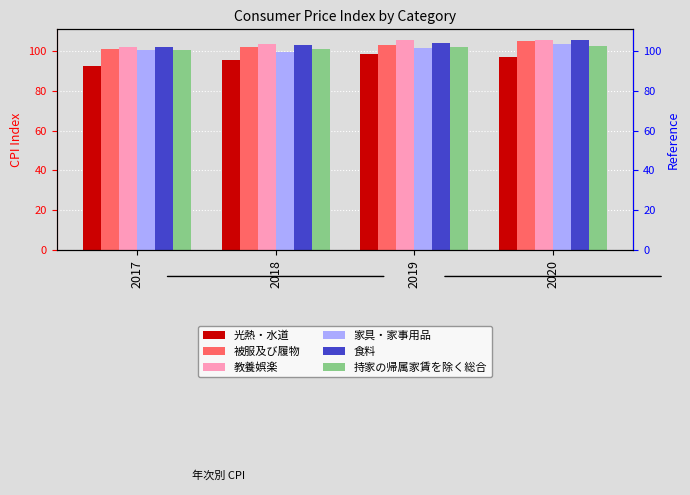

How many series are shown in this chart?

6